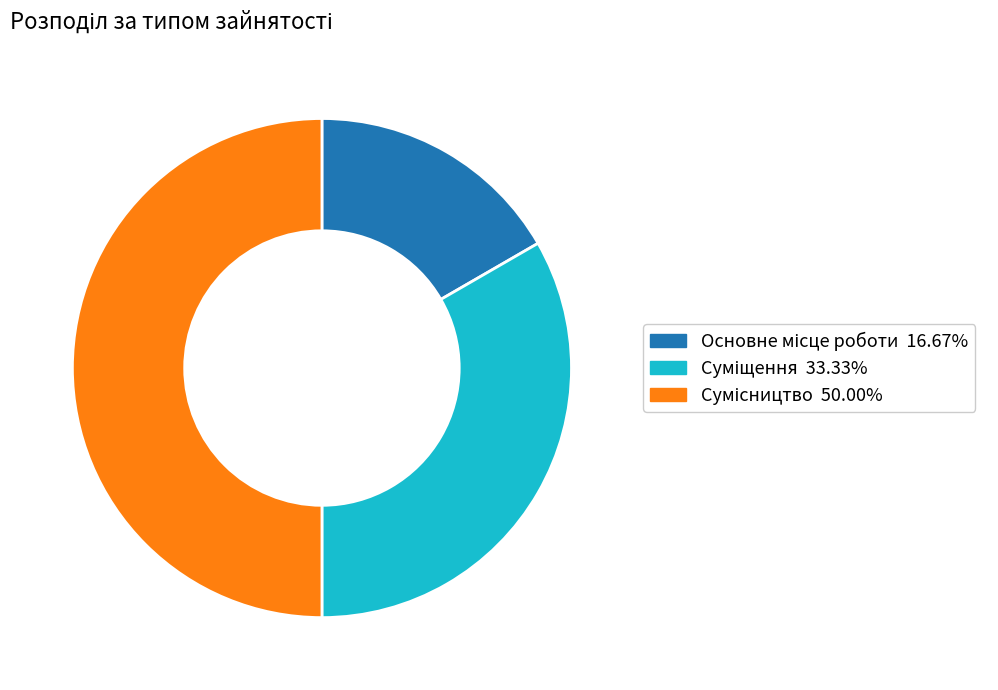

To the nearest percent, what is the average slice percentage?

33%